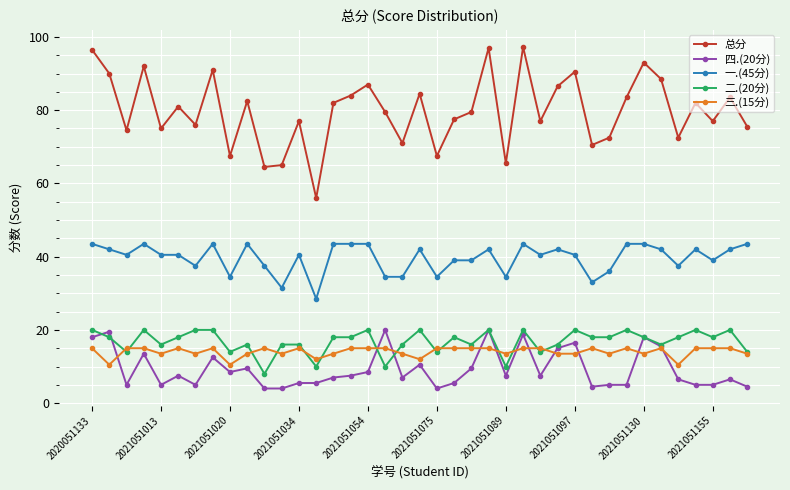

Which series has the largest range (max minus min)?

总分